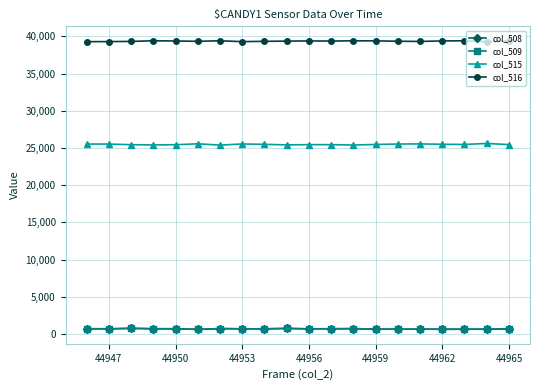

What is the greatest value displayed?

39400